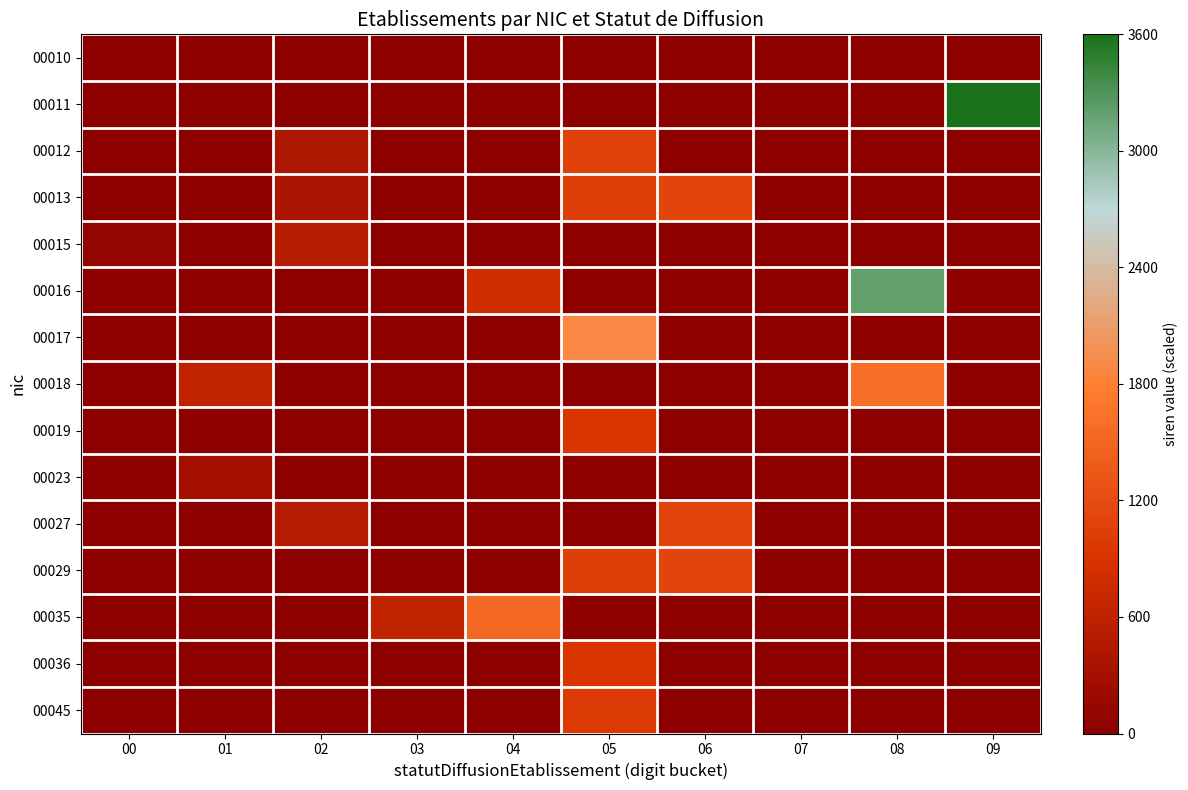

How many categories are shown in the chart?

10